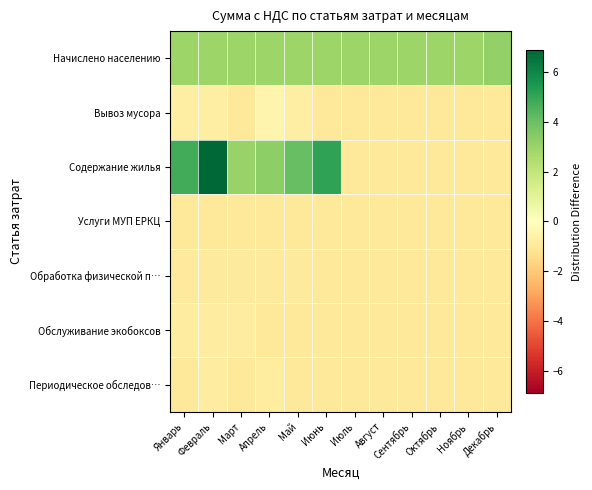

Which series changed the most between Сентябрь and Декабрь?

Начислено населению